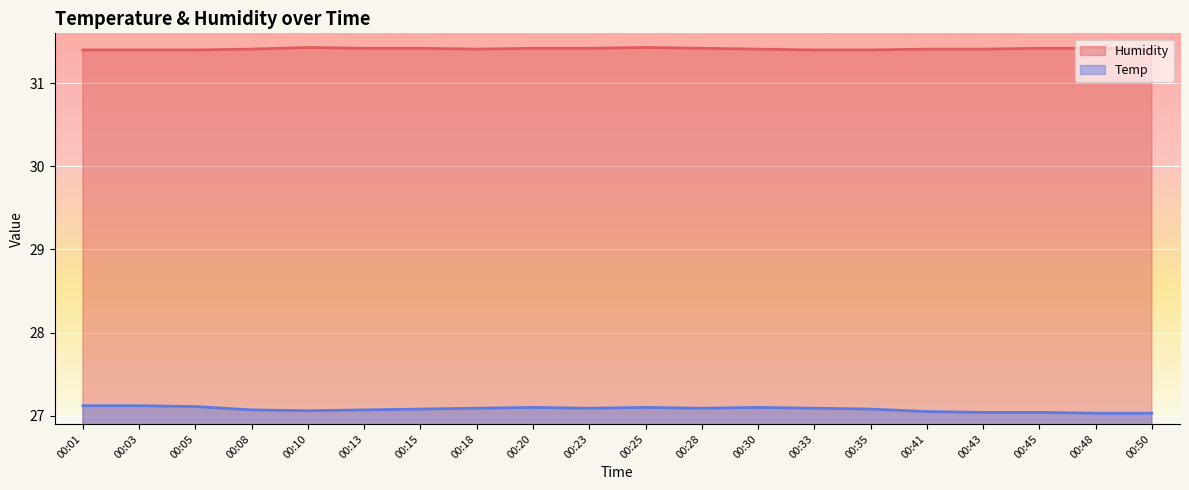

What is the sum of the Temp values at 00:03 and 00:28?

54.2